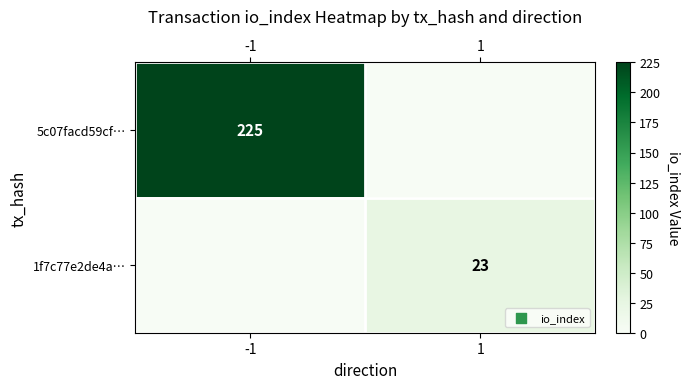

True or false: 5c07facd59cf… has a value of 311 at -1.

False